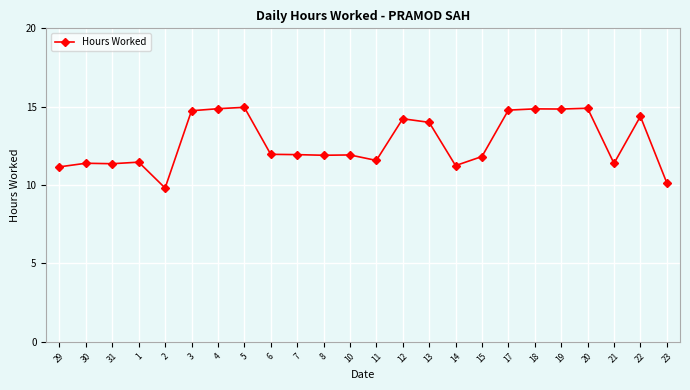

The value at 4 is 14.9. True or false?

True